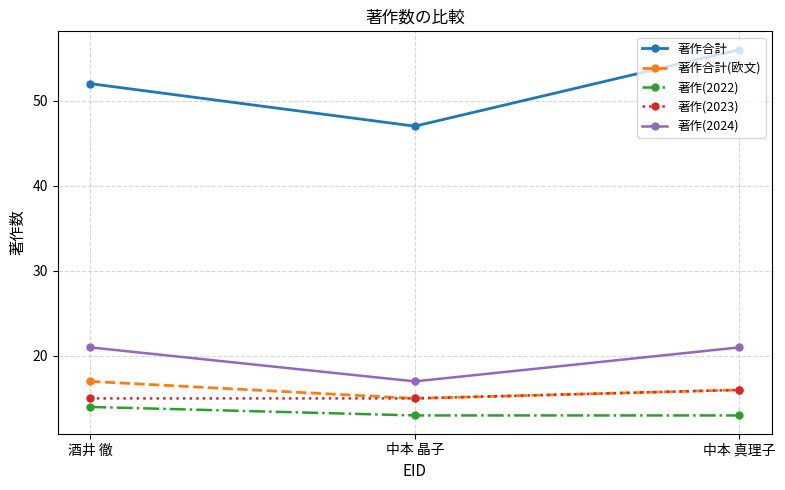

What are all the series names shown in the legend?

著作合計, 著作合計(欧文), 著作(2022), 著作(2023), 著作(2024)